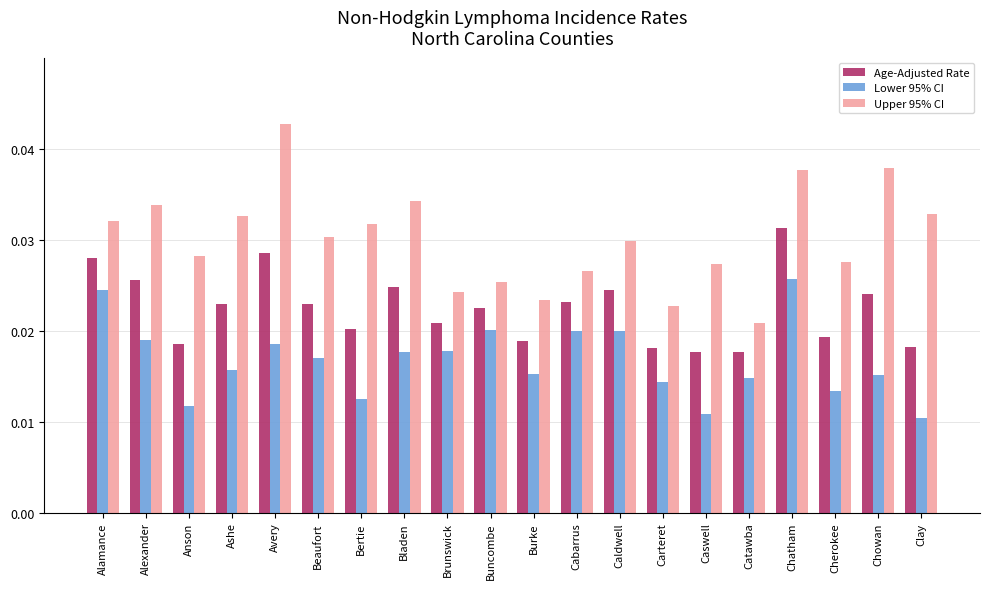

Which series changed the most between Beaufort and Chatham?

Lower 95% CI